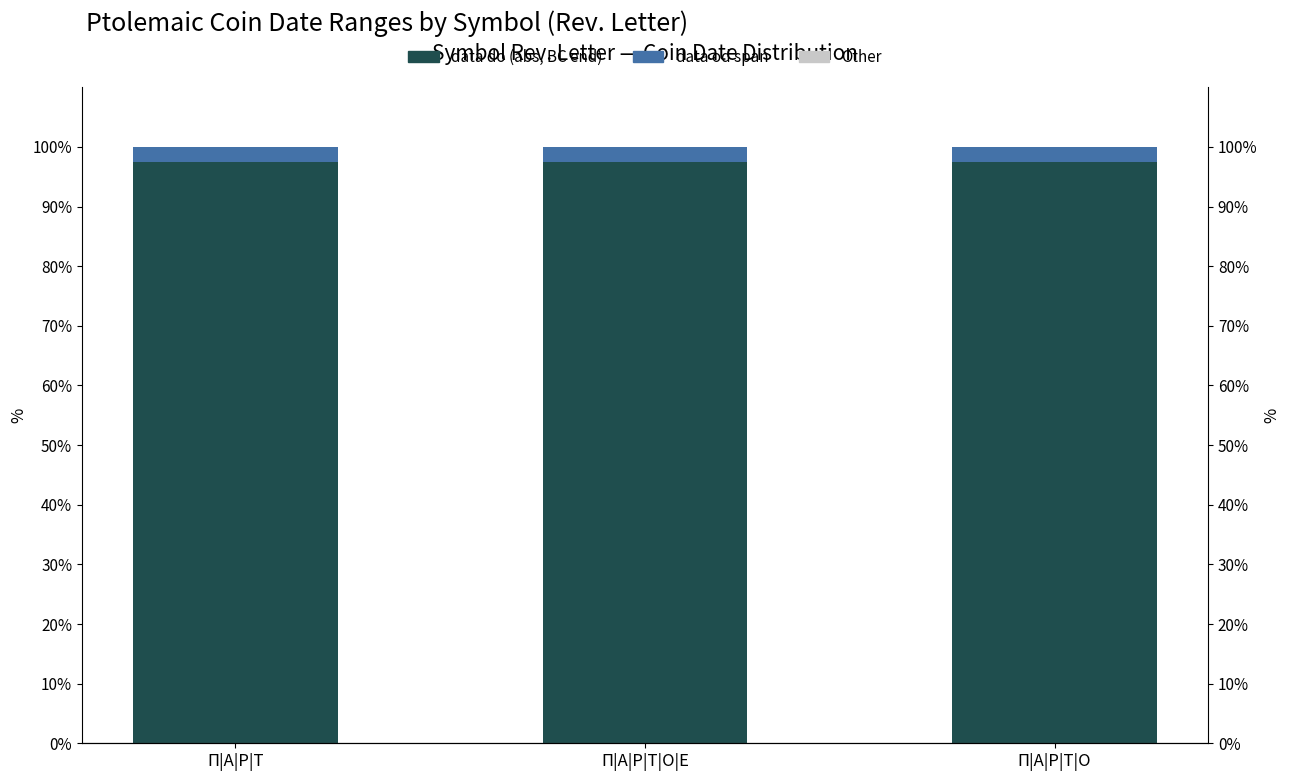

The value of data od span at Π|Α|Ρ|Τ is 3.4. True or false?

False